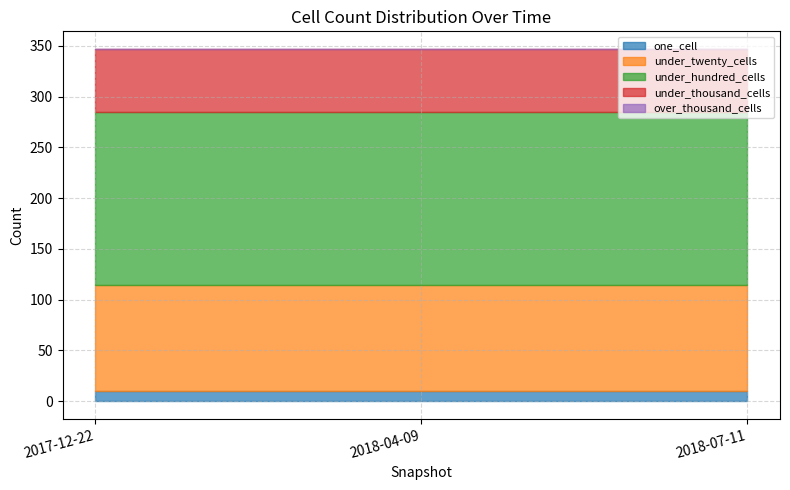

What are all the series names shown in the legend?

one_cell, under_twenty_cells, under_hundred_cells, under_thousand_cells, over_thousand_cells